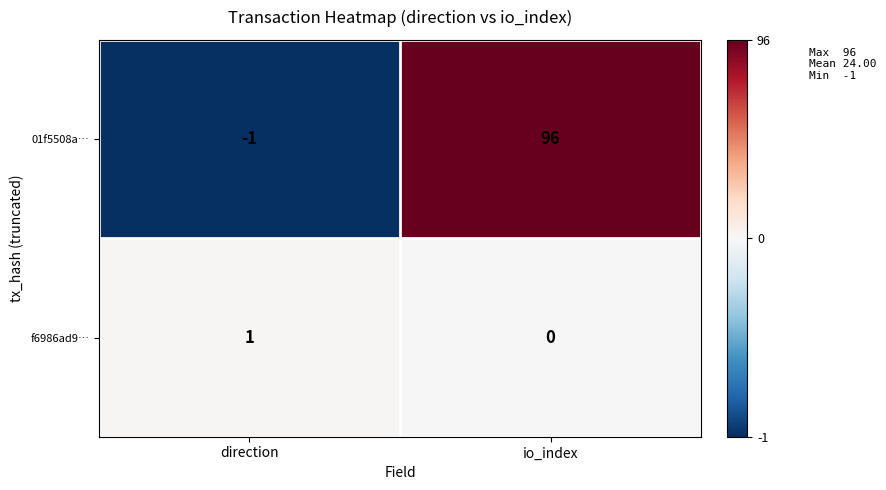

At which label is 01f5508a… closest to 47?

direction